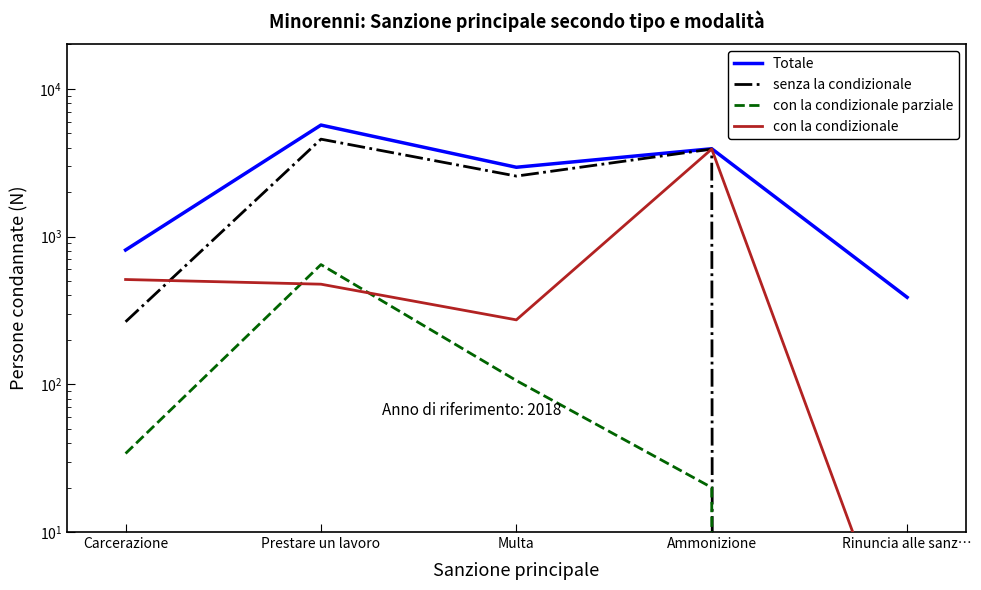

Which series changed the most between Carcerazione and Ammonizione?

senza la condizionale